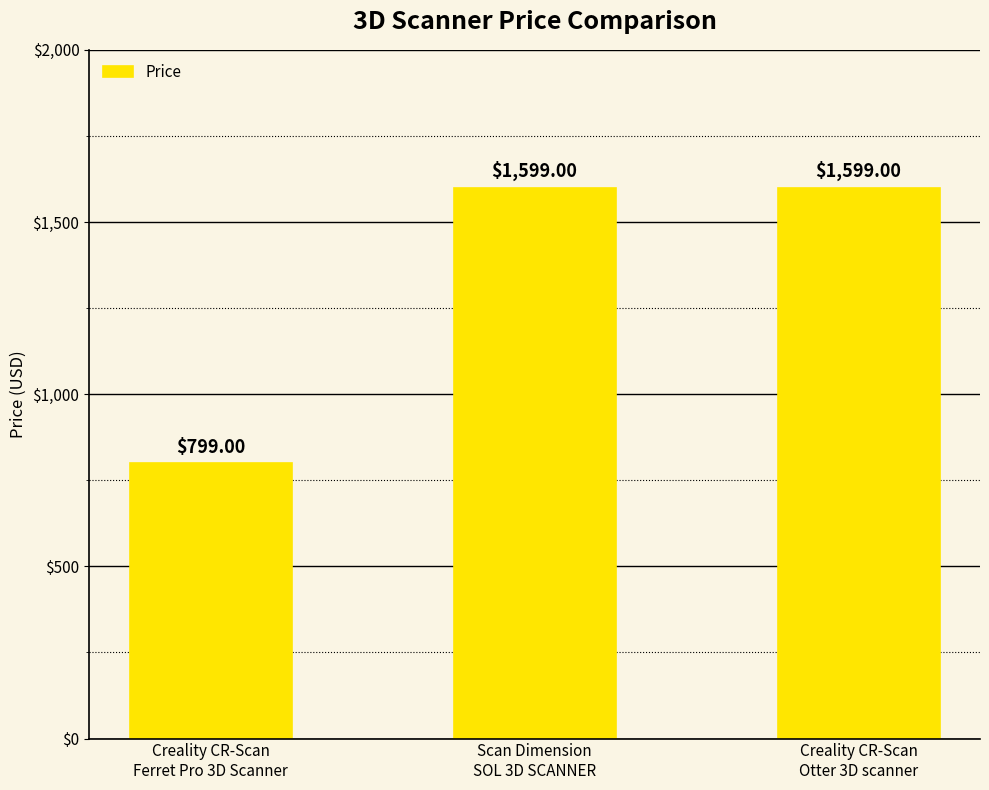

What is the average value?

1332.3